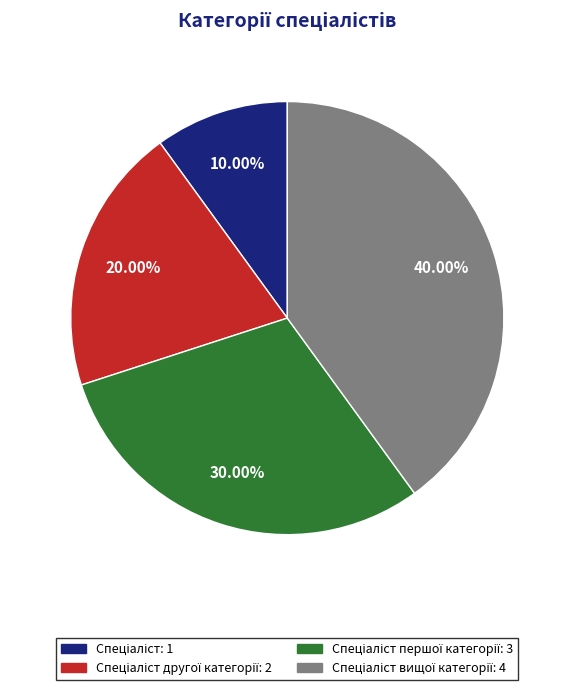

How many slices are in this pie chart?

4